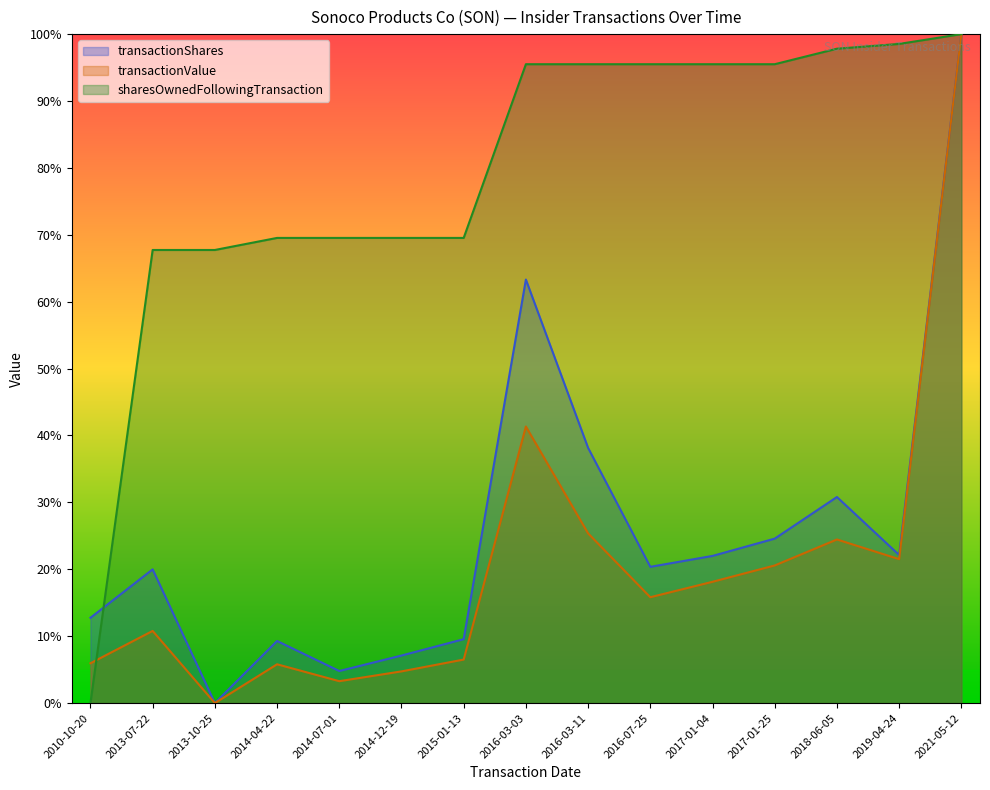

Reading right to left, transcribe all the data shown in this chart.

transactionShares: 100.0	22.1	30.8	24.6	22.0	20.4	38.2	63.3	9.6	7.1	4.8	9.3	0.0	20.0	12.8
transactionValue: 100.0	21.5	24.5	20.6	18.1	15.8	25.4	41.3	6.5	4.7	3.3	5.8	0.0	10.8	6.0
sharesOwnedFollowingTransaction: 100.0	98.5	97.8	95.5	95.5	95.5	95.5	95.5	69.5	69.5	69.5	69.5	67.7	67.7	0.0